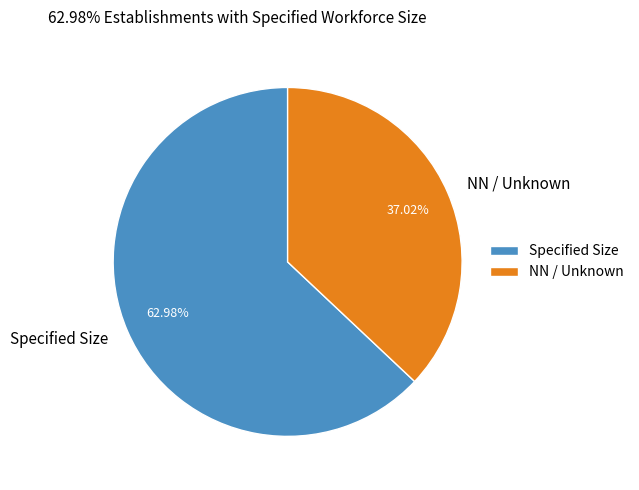

Is the sum of Specified Size and NN / Unknown greater than half?

Yes